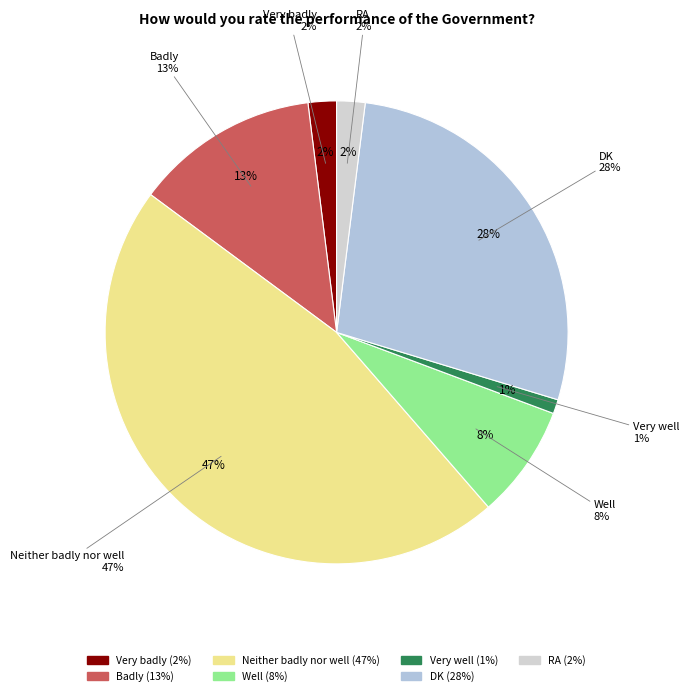

How many segments does this pie chart have?

7